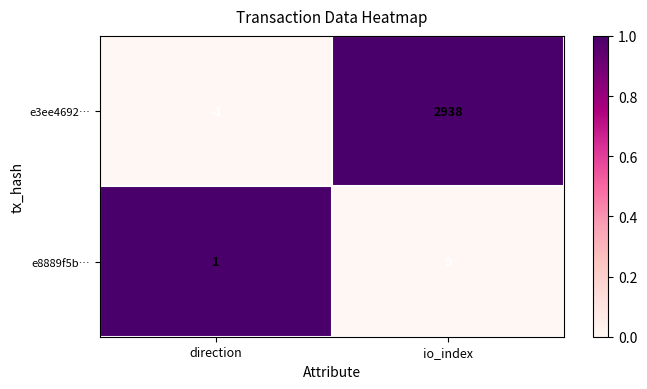

Reading left to right, list all the values displayed in this chart.

e3ee4692…: -1	2938
e8889f5b…: 1	9